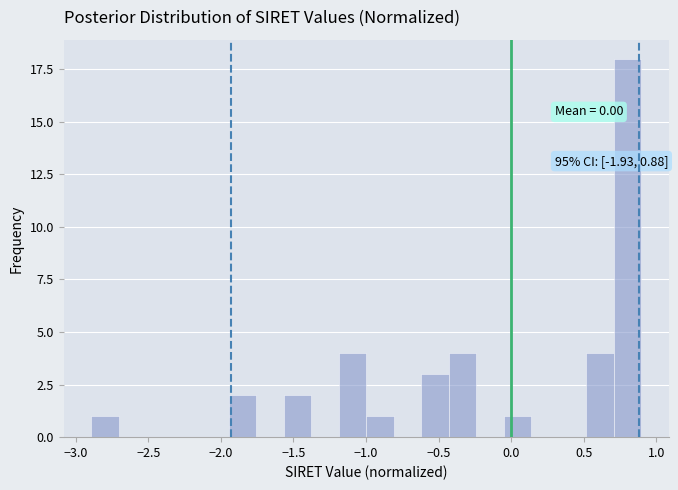

Read against the x-axis, roughly where is the centre of the tallest bar?

0.80